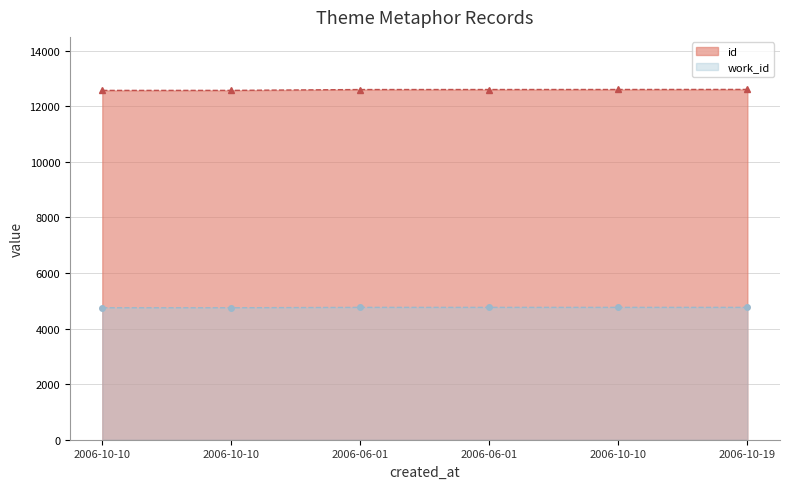

How many data points in work_id are less than 4762?

2